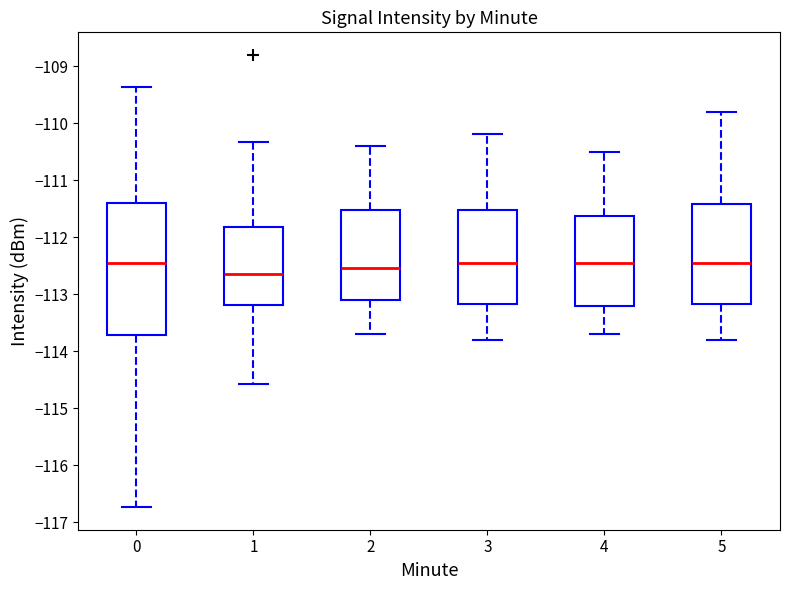

Reading left to right, read every box against the y-axis: the position of its median line, the range the box covers, and the ends of its whiskers. The values are not printed on the chart, so give them approximately, as read against the axis.

0: median -112.4, box -113.7 to -111.4, whiskers -116.7 to -109.4
1: median -112.6, box -113.2 to -111.8, whiskers -114.6 to -110.3
2: median -112.5, box -113.1 to -111.5, whiskers -113.7 to -110.4
3: median -112.4, box -113.2 to -111.5, whiskers -113.8 to -110.2
4: median -112.4, box -113.2 to -111.6, whiskers -113.7 to -110.5
5: median -112.4, box -113.2 to -111.4, whiskers -113.8 to -109.8